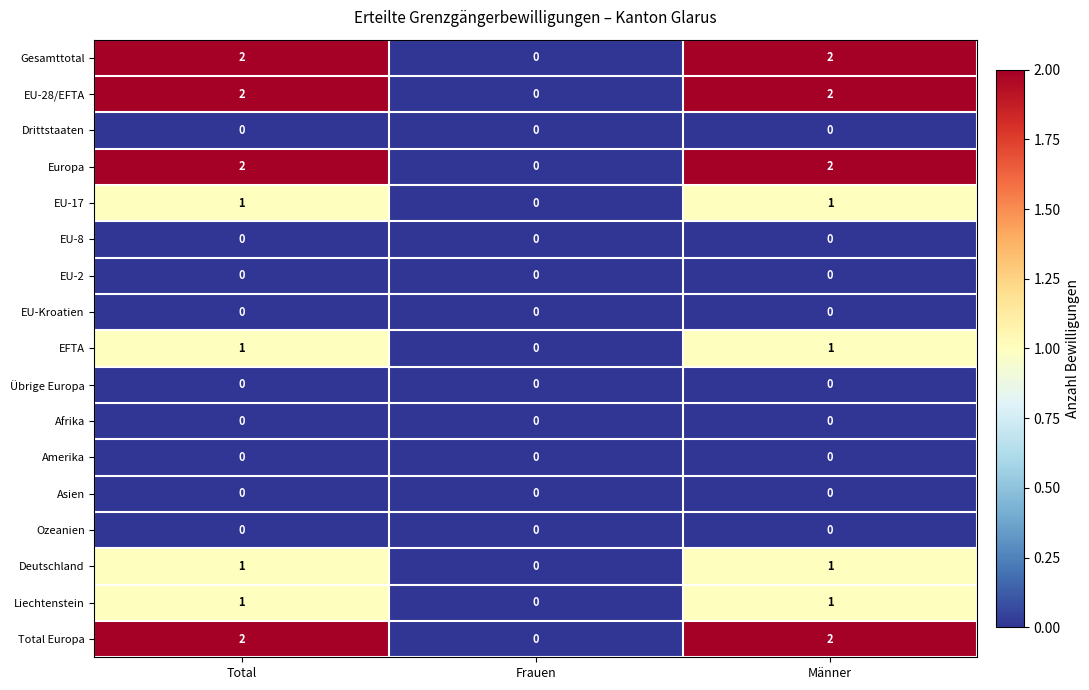

What is the total value across all series at Total?

12